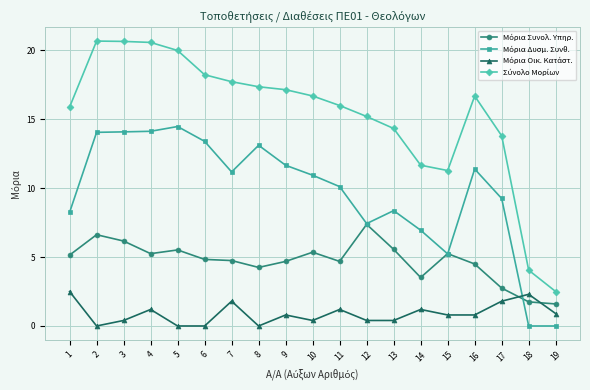

What is the total value across all series at 18?

8.1